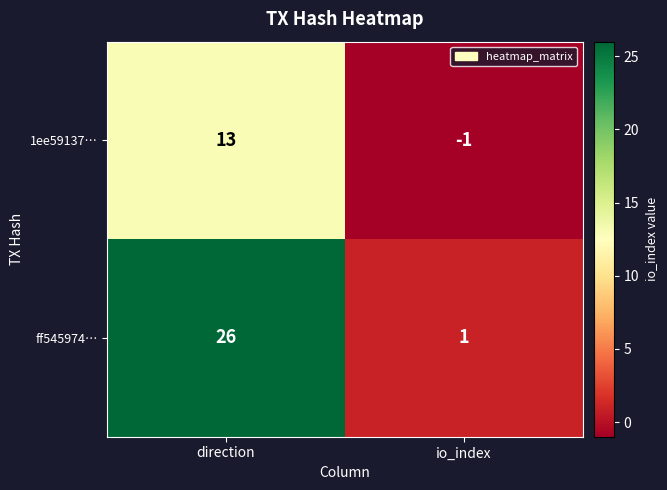

Is it true that ff545974… equals 26 at direction?

True